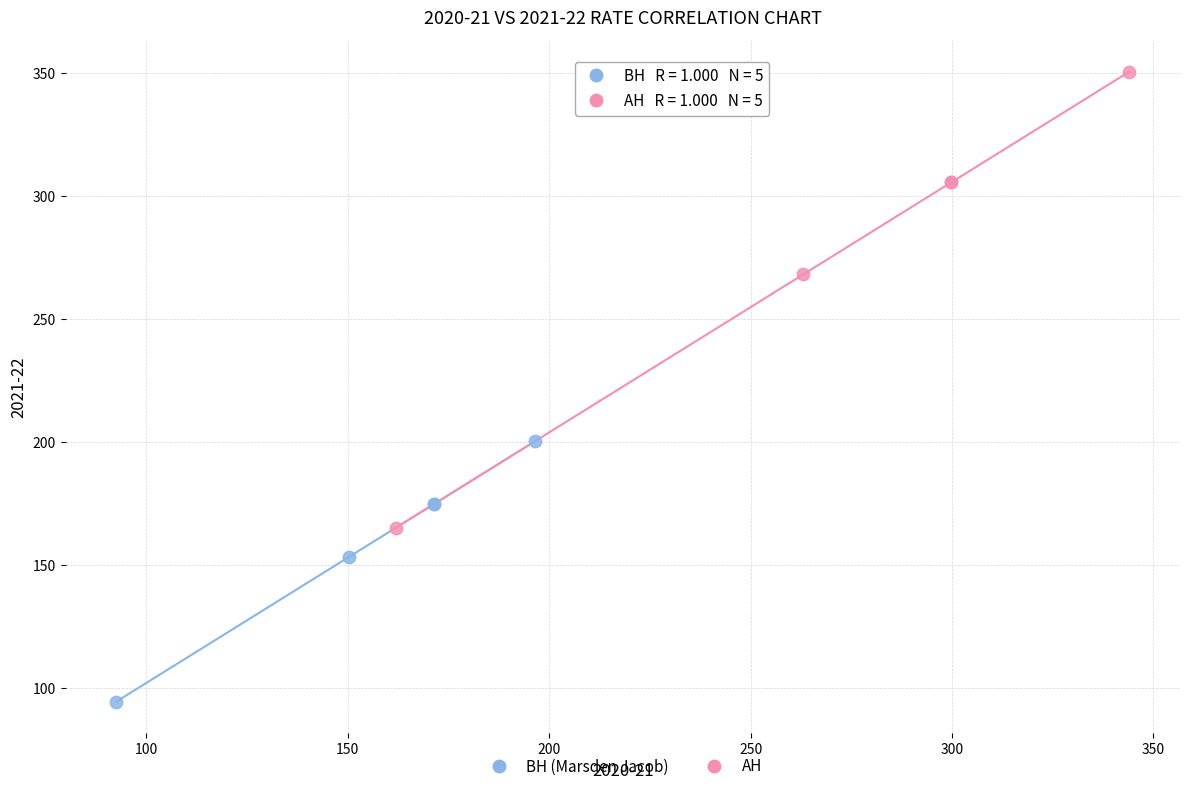

Which series contains the highest Y value?

AH